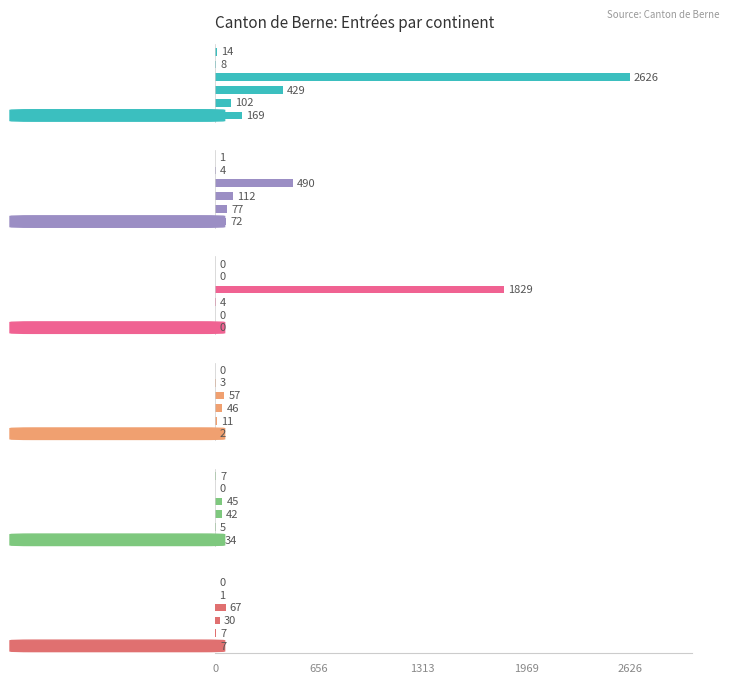

What is the difference between the maximum and second lowest values in the Formation et formation continue series?

55